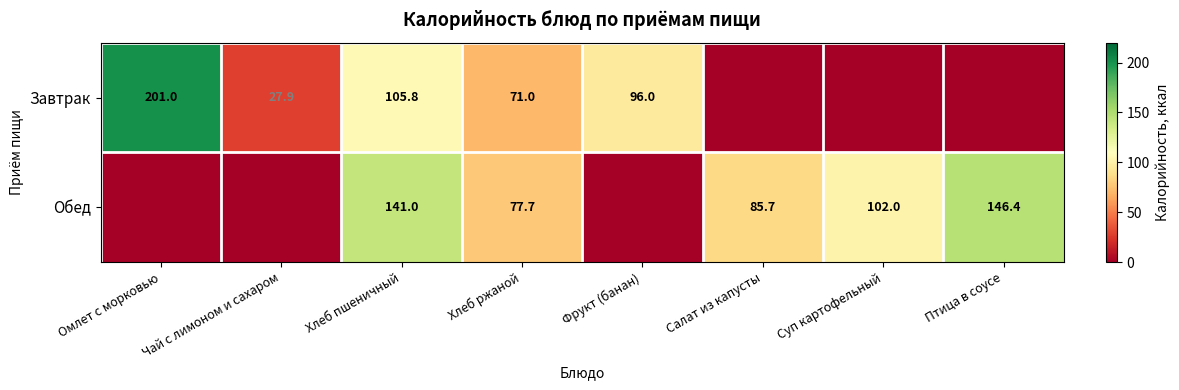

List the series in order of their overall mean, lowest first.

Завтрак, Обед